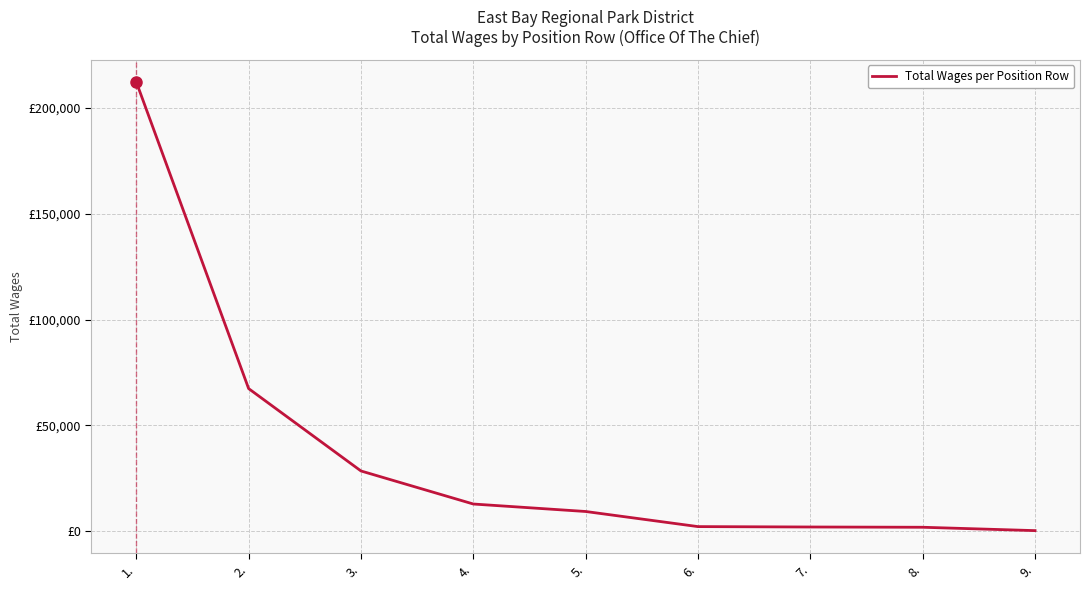

Does the chart have visible grid lines?

Yes